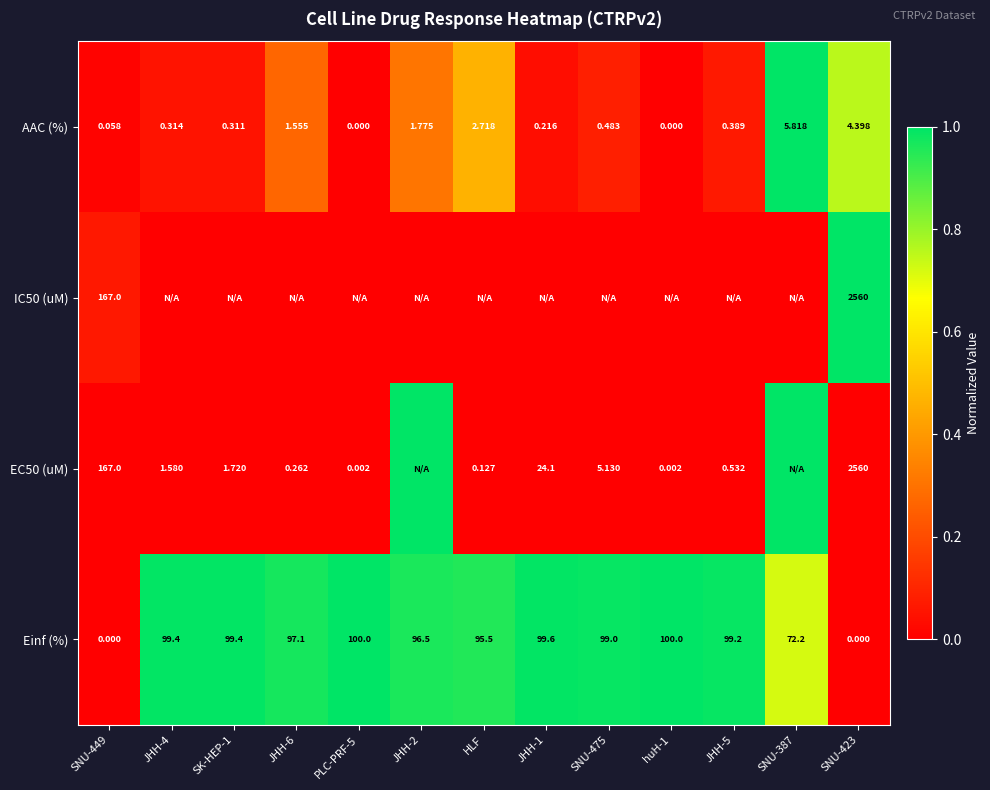

What is the difference between the highest and lowest values at JHH-1?

1.0